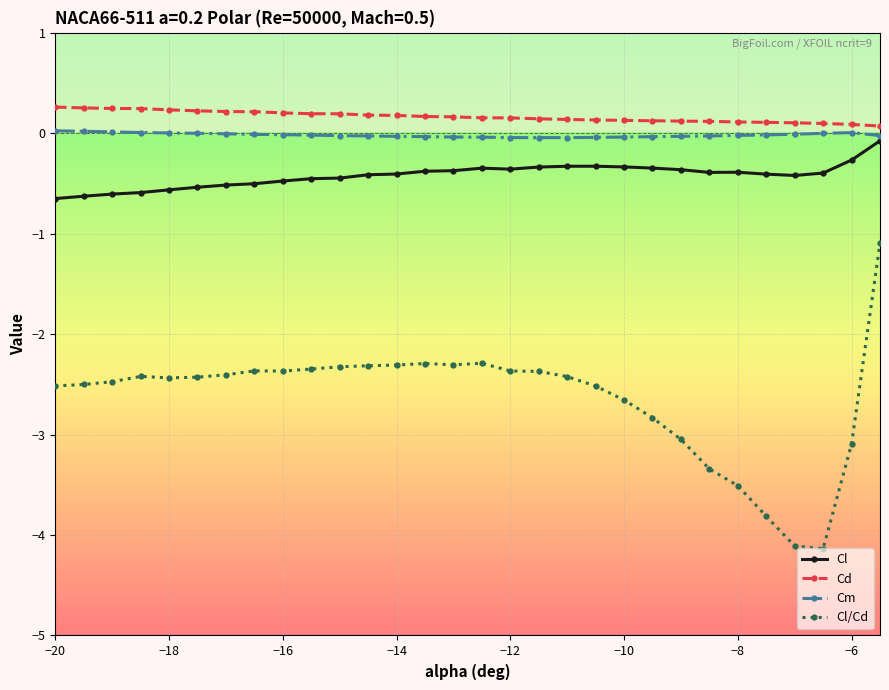

At how many categories does at least one series exceed -2?

30